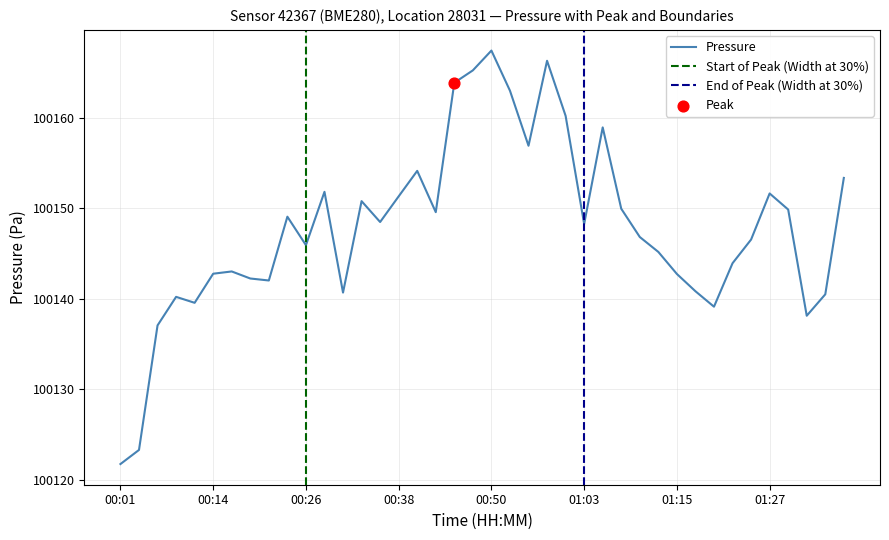

At how many categories does at least one series exceed 66510?

40